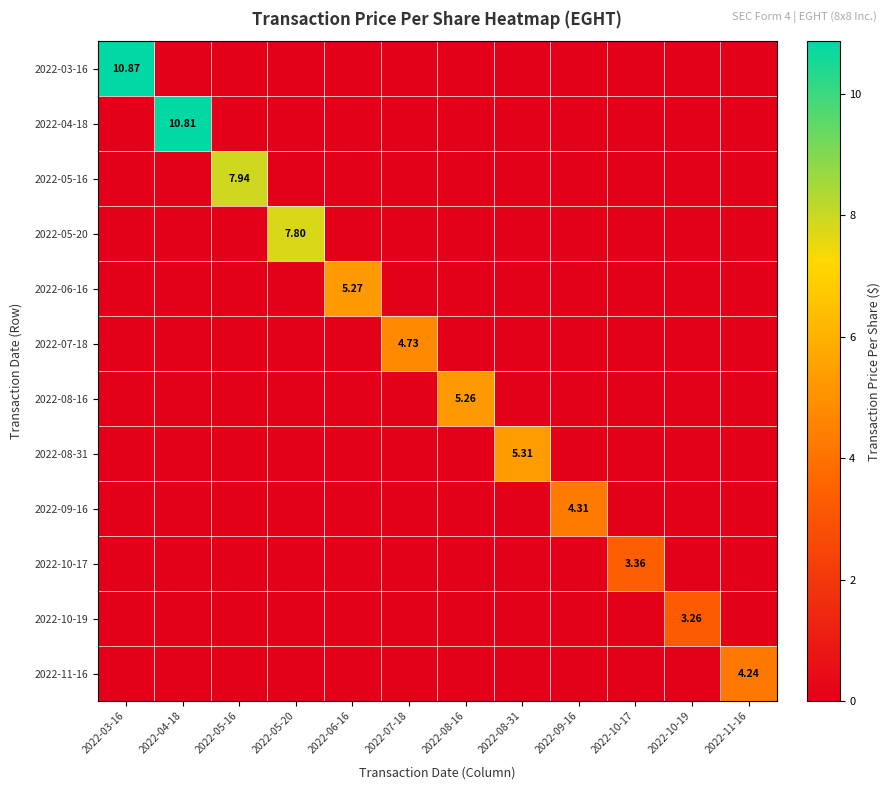

Is the value of 2022-05-20 at 2022-05-20 greater than the value of 2022-08-31 at 2022-07-18?

Yes